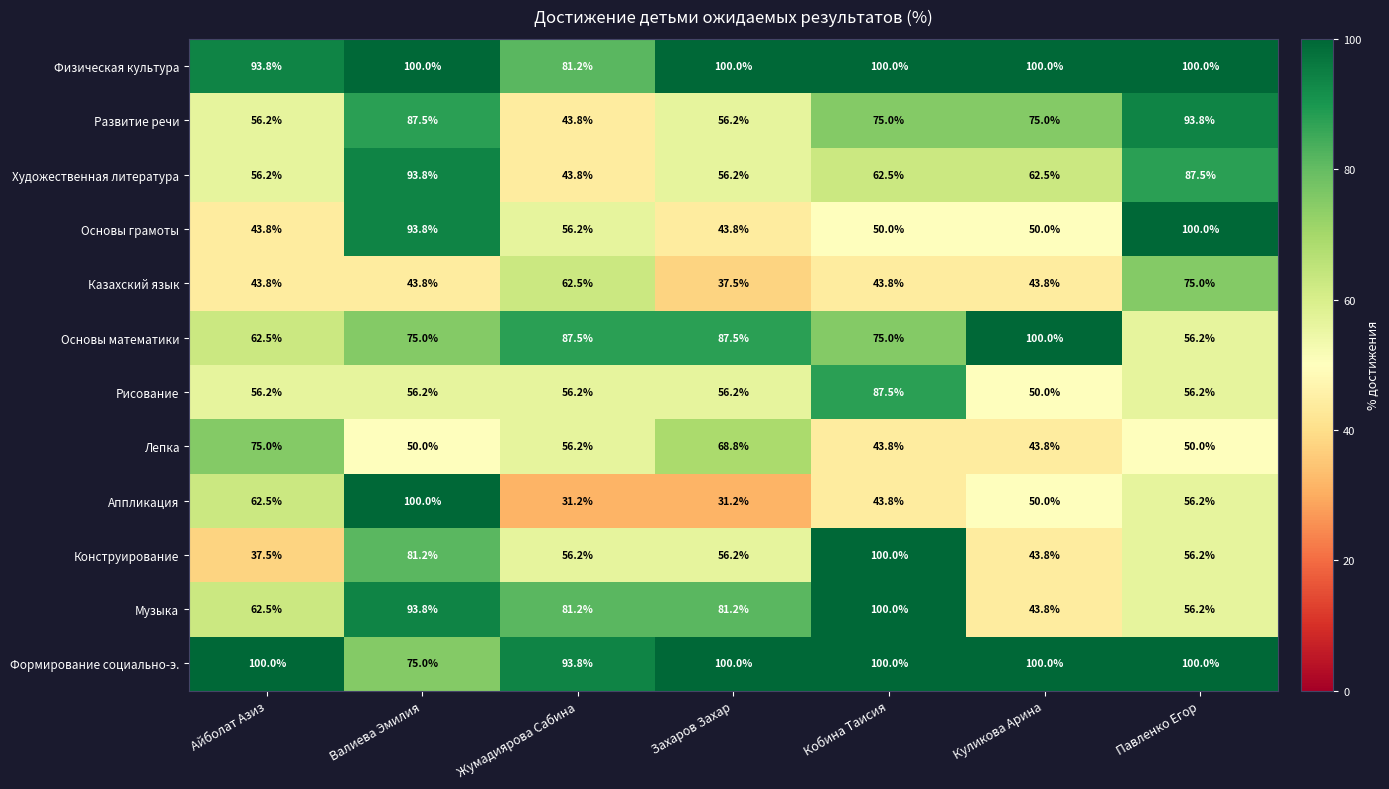

What is the approximate value of Развитие речи at Павленко Егор?

93.8